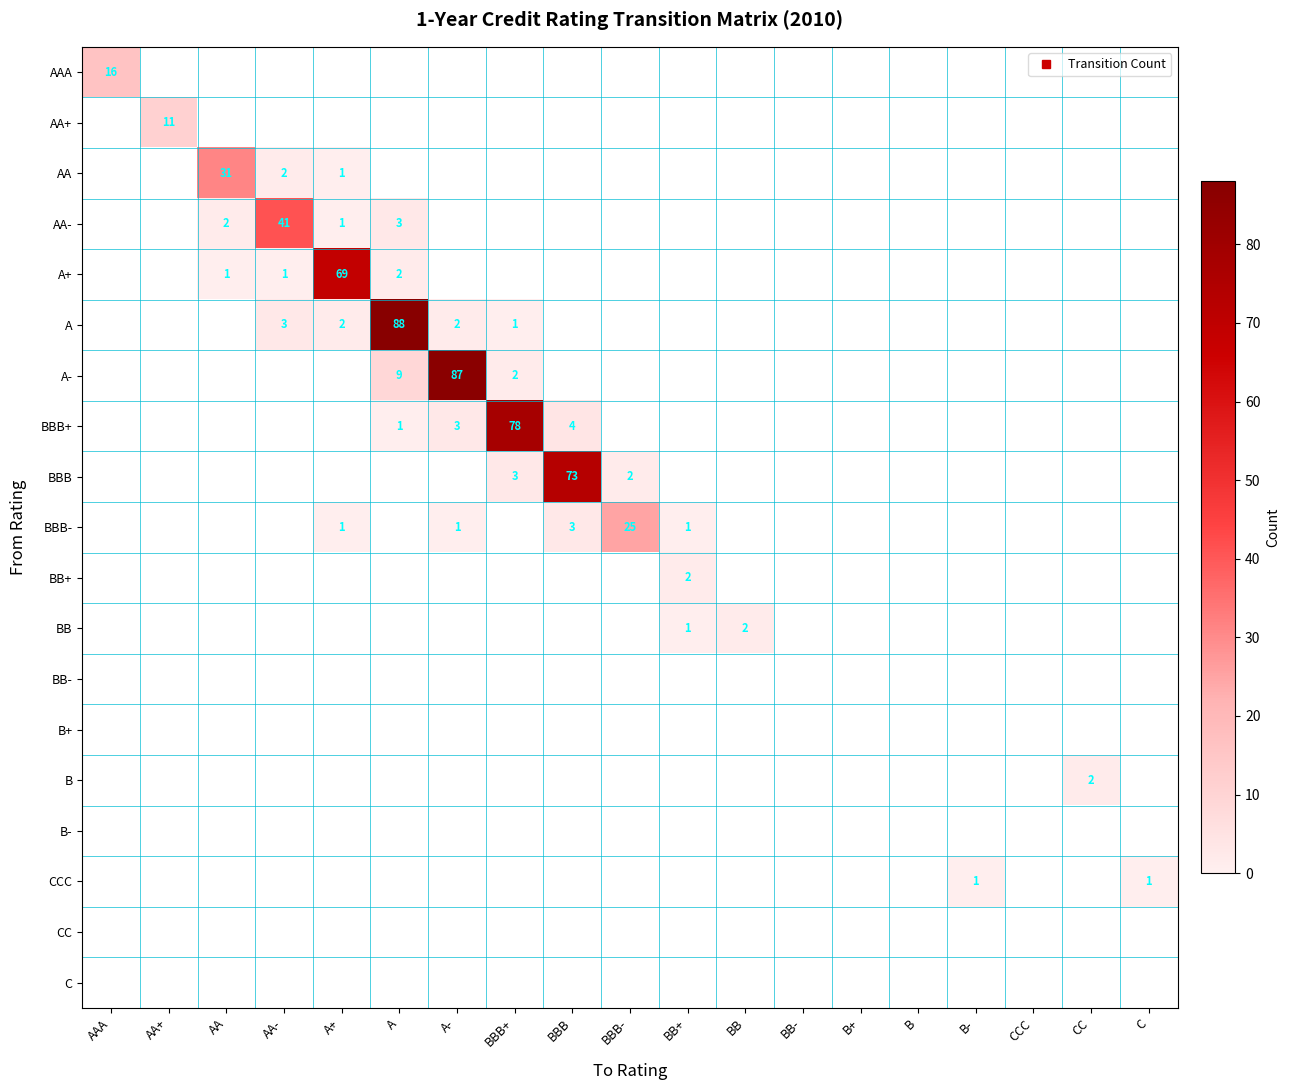

Is the value of CC at AA greater than the value of B at AA?

No